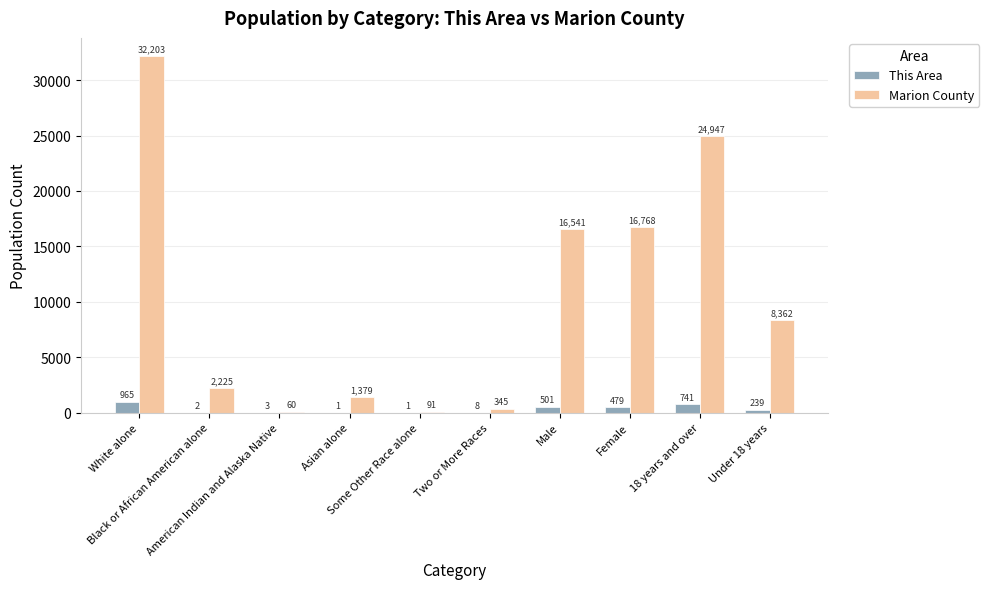

Reading right to left, list all the values displayed in this chart.

This Area: Under 18 years=239	18 years and over=741	Female=479	Male=501	Two or More Races=8	Some Other Race alone=1	Asian alone=1	American Indian and Alaska Native=3	Black or African American alone=2	White alone=965
Marion County: Under 18 years=8362	18 years and over=24947	Female=16768	Male=16541	Two or More Races=345	Some Other Race alone=91	Asian alone=1379	American Indian and Alaska Native=60	Black or African American alone=2225	White alone=32203